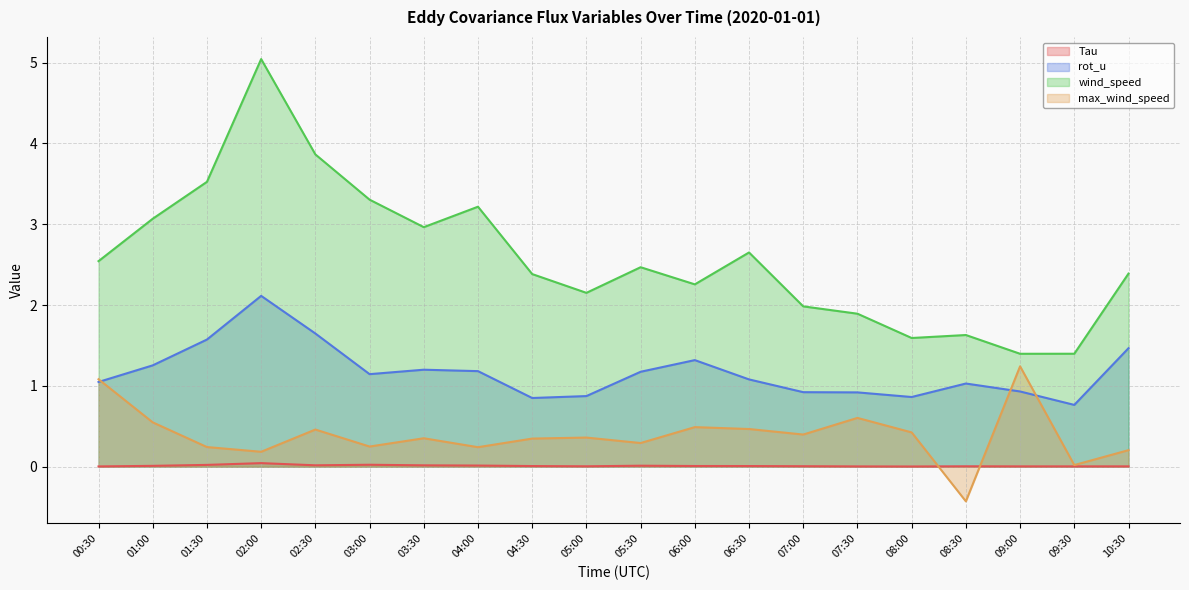

At which category is the sum across all series the highest?

02:00